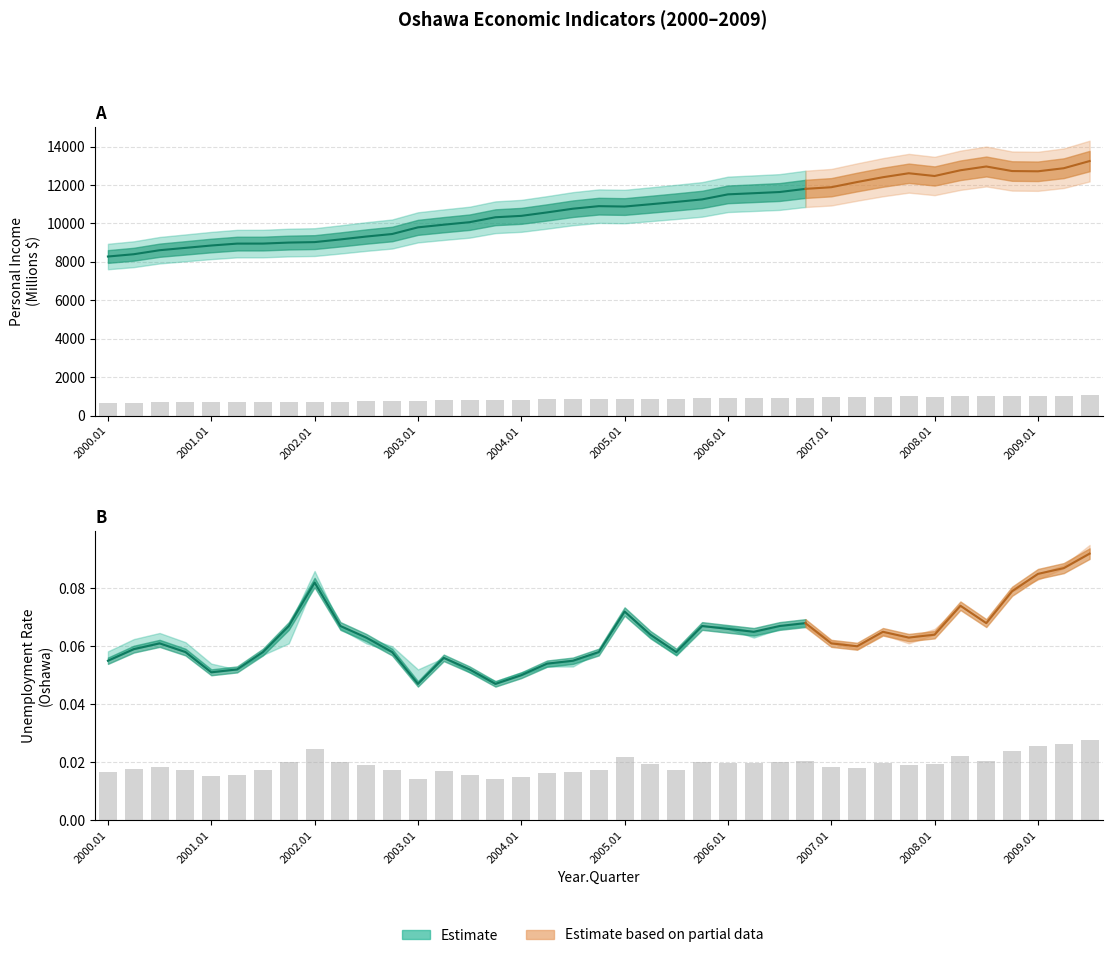

Is the value of Unemployment Rate at 2000.02 greater than the value of Unemployment Rate Run2 at 2003.03?

Yes